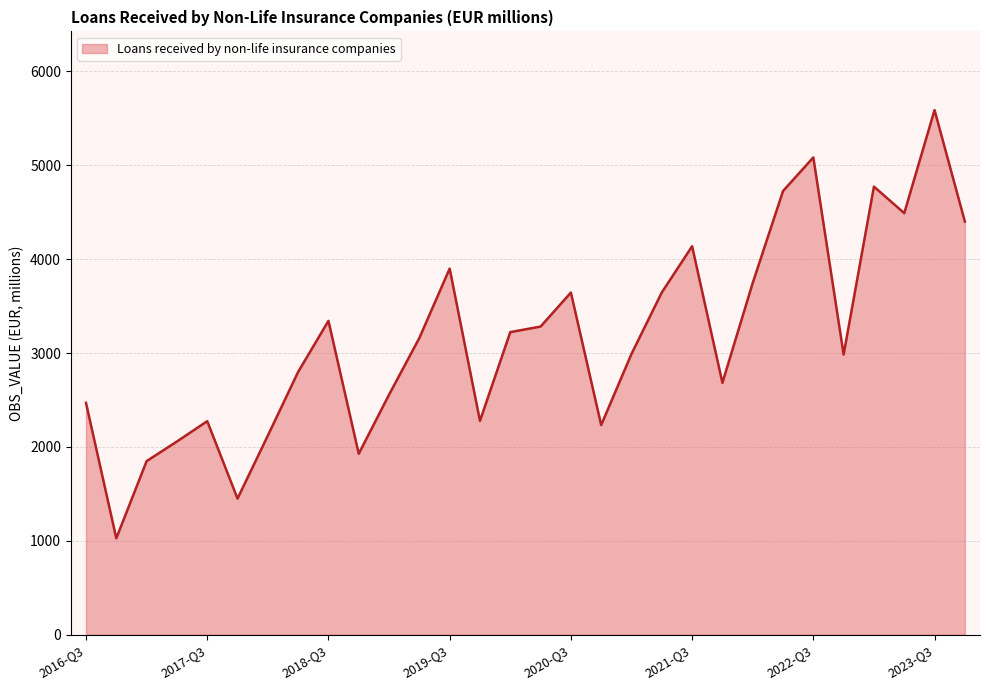

What is the minimum value shown in the chart?

1027.1